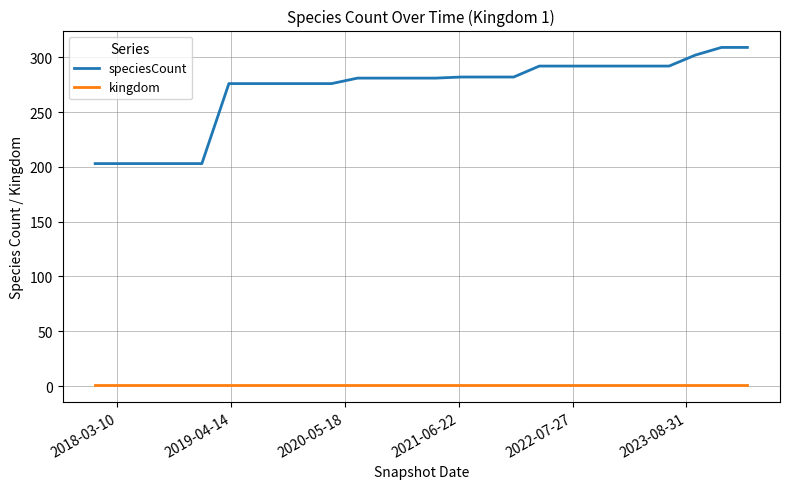

True or false: kingdom and speciesCount intersect in this chart.

False